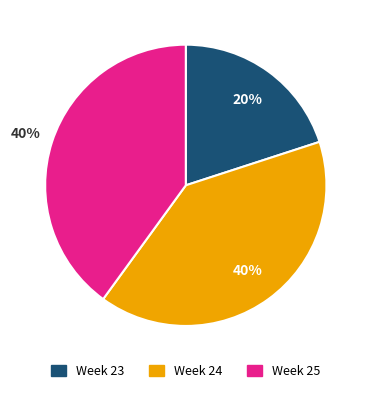

Is there any slice that represents more than half of the pie?

No